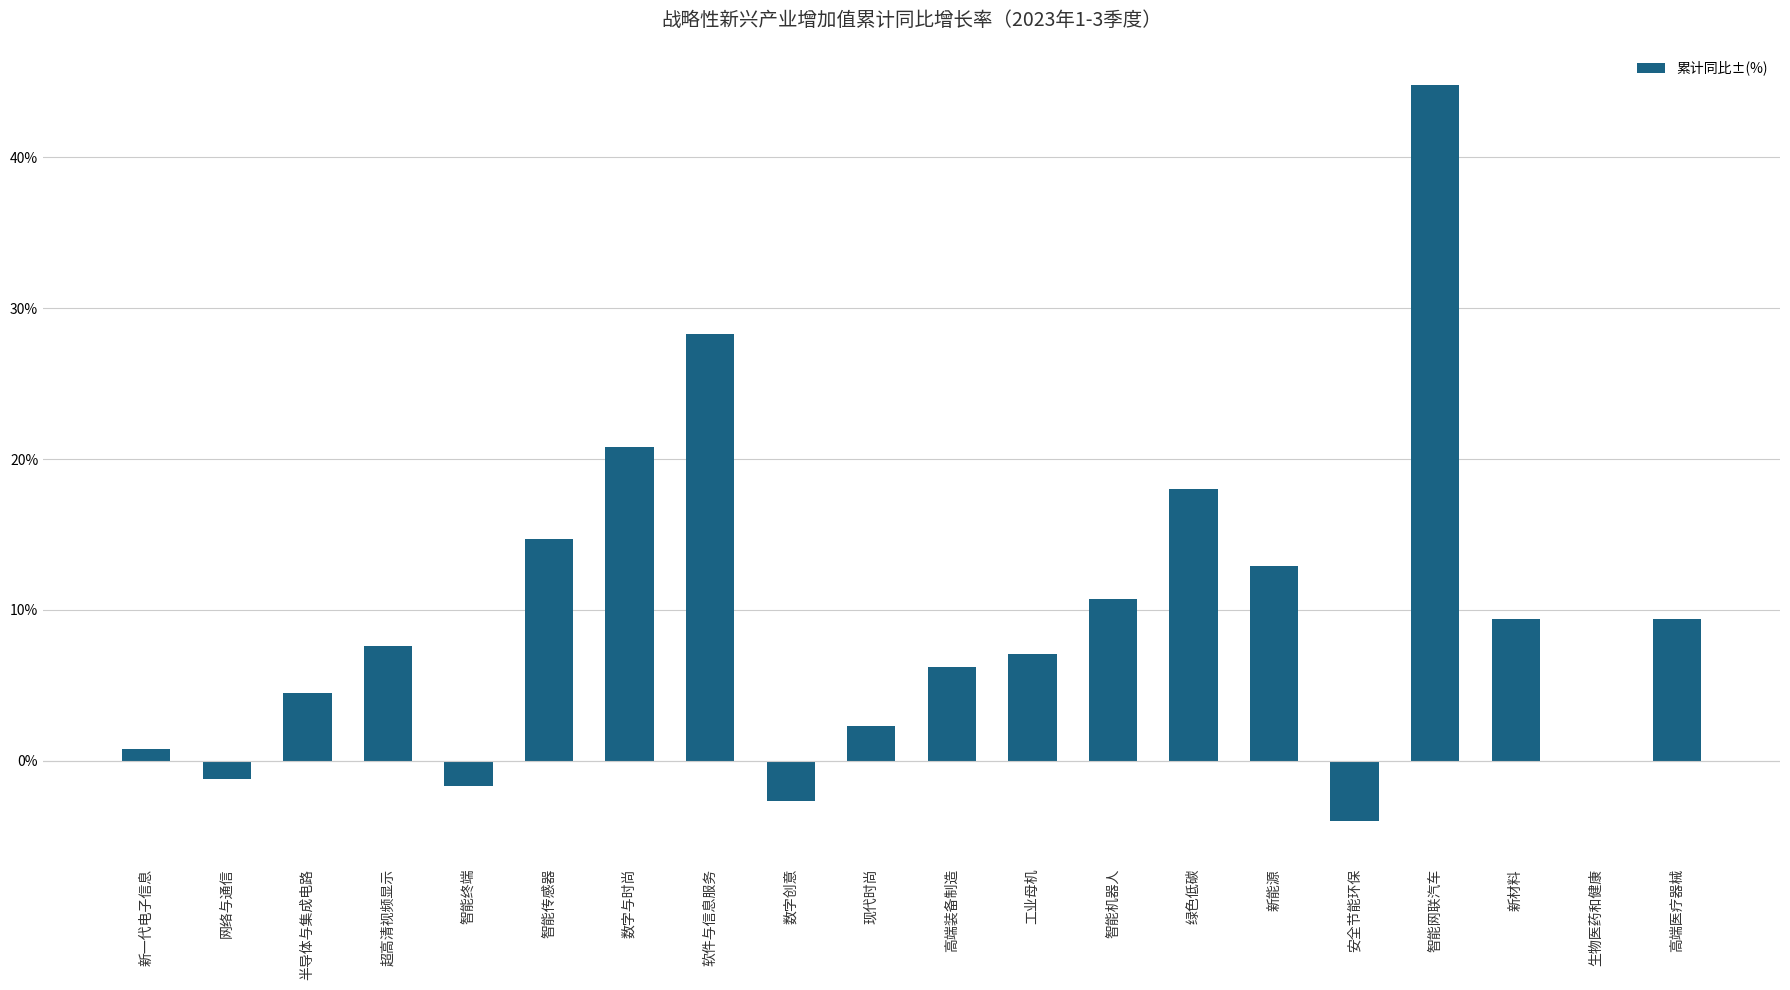

At which category does the chart reach its peak across all series?

智能网联汽车